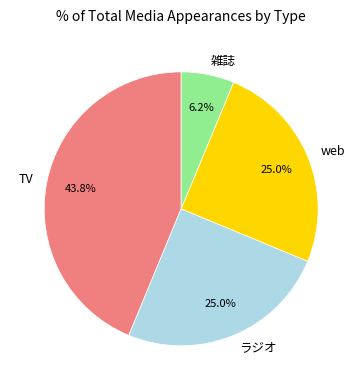

Which category has the biggest portion of the pie?

TV